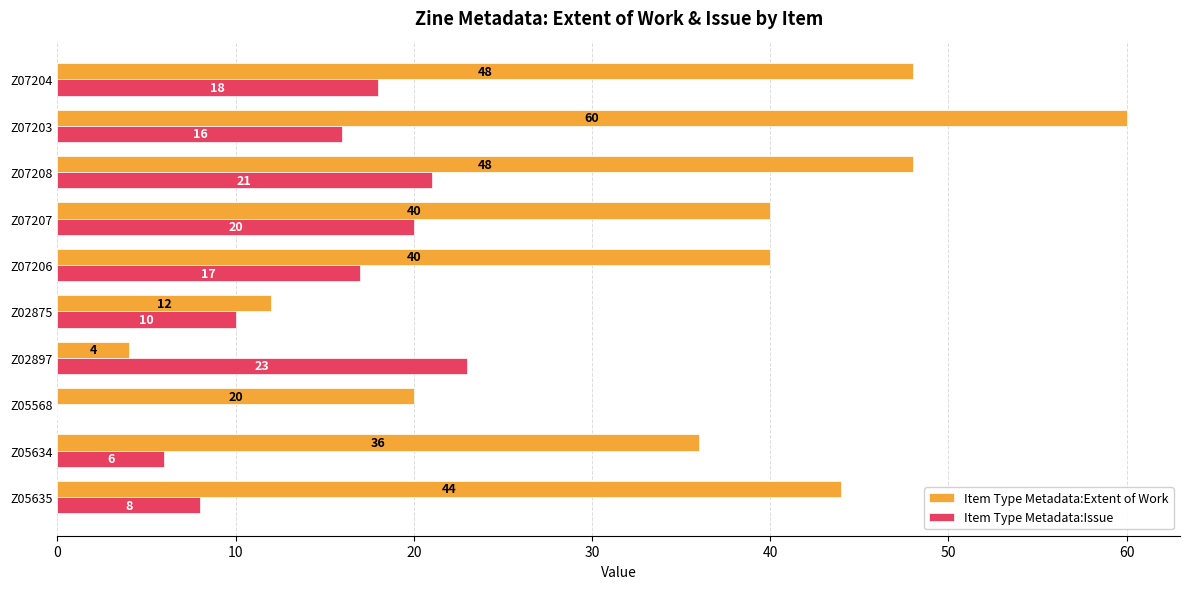

What is the sum of the Item Type Metadata:Extent of Work values at Z02897 and Z07203?

64